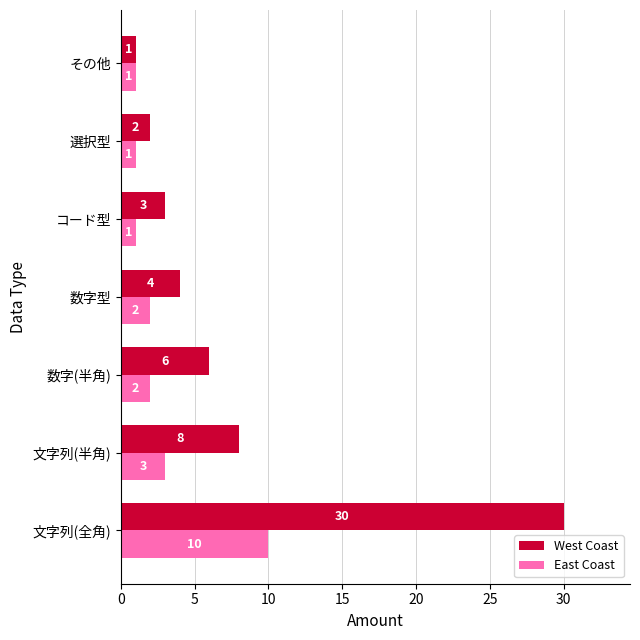

Is it true that West Coast equals 8 at 文字列(半角)?

True